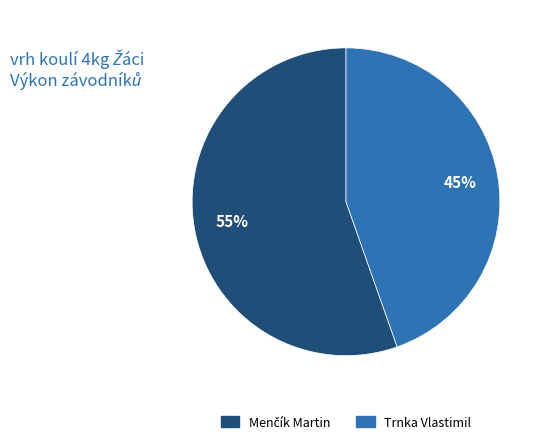

How many slices are in this pie chart?

2